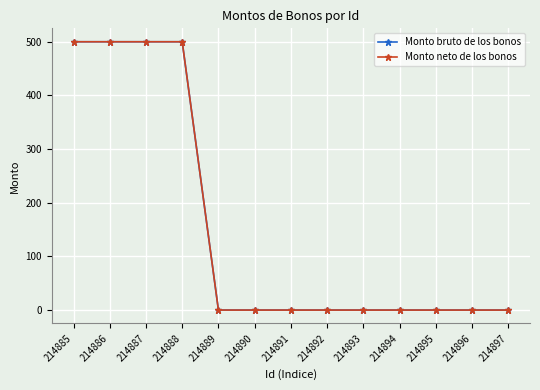

How many values in Monto neto de los bonos are above zero?

4